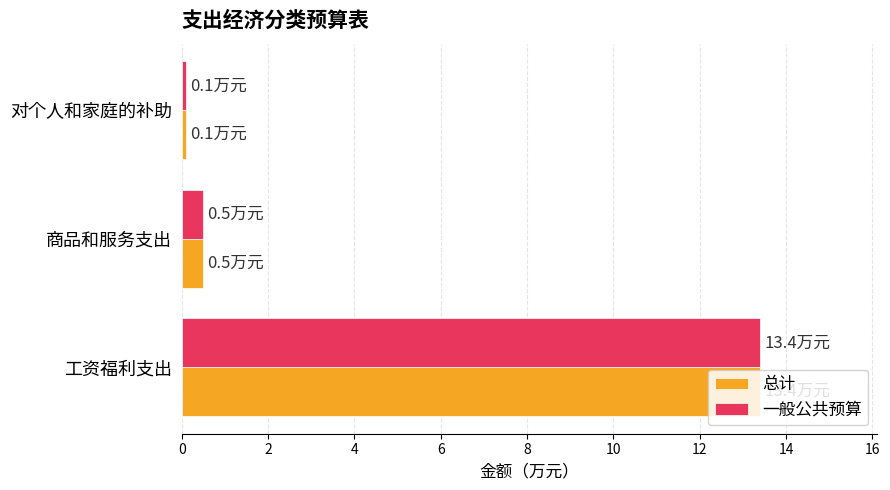

The 一般公共预算 series shows 13.4 at 工资福利支出. True or false?

True